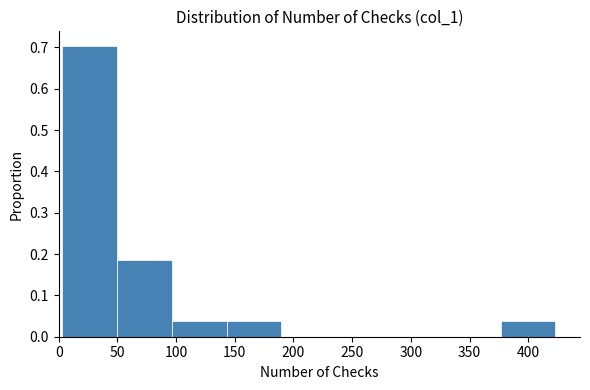

Reading left to right, list every bar in this chart as the range it spans on the x-axis followed by its height. Neither the bar edges nor the heights are printed on the chart, so give them approximately, as read against the axes.

5 to 50: 0.70
50 to 95: 0.19
95 to 145: 0.04
145 to 190: 0.04
190 to 235: 0
235 to 285: 0
285 to 330: 0
330 to 375: 0
375 to 425: 0.04